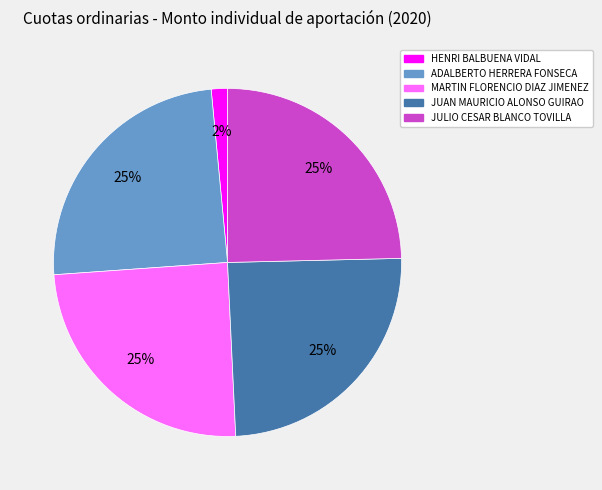

What is the ratio of the value at JULIO CESAR BLANCO TOVILLA to the value at JUAN MAURICIO ALONSO GUIRAO?

1.0